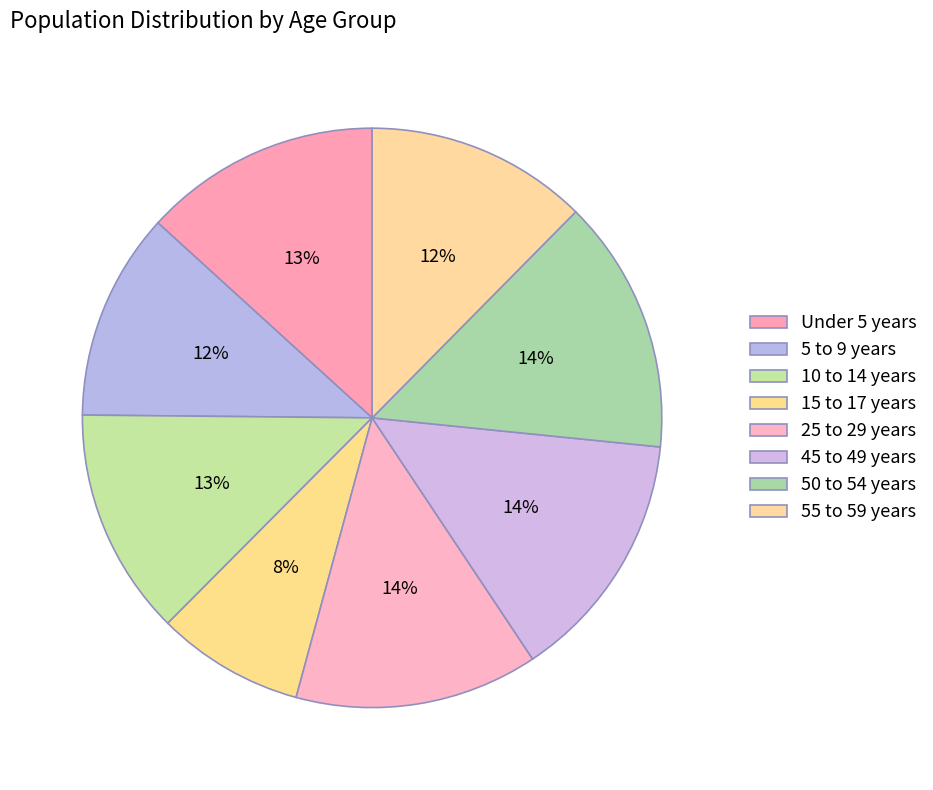

Which slice is the smallest?

15 to 17 years